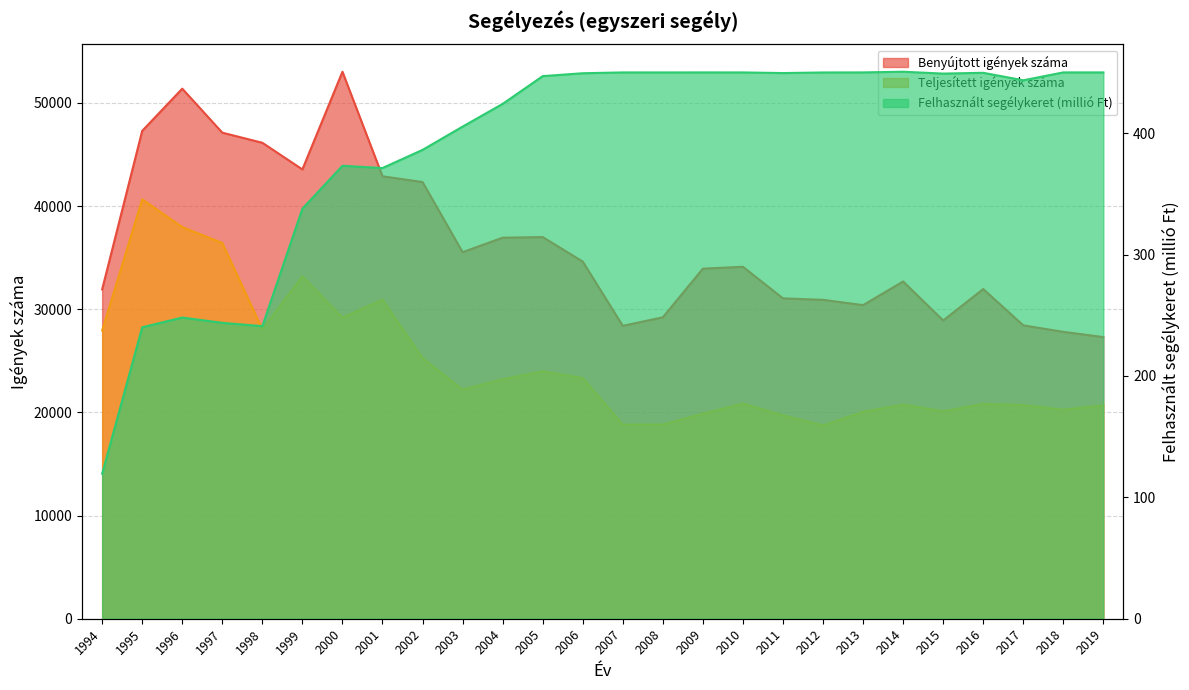

In Teljesített igények száma, how many points are higher than both neighbors (excluding endpoints)?

7